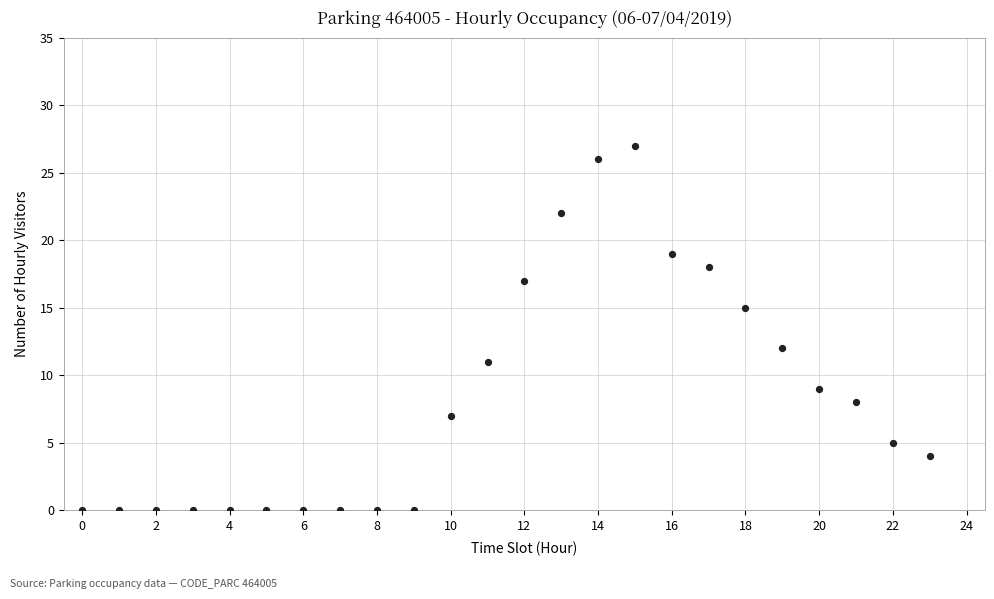

What is the range of Y values (max minus min)?

27